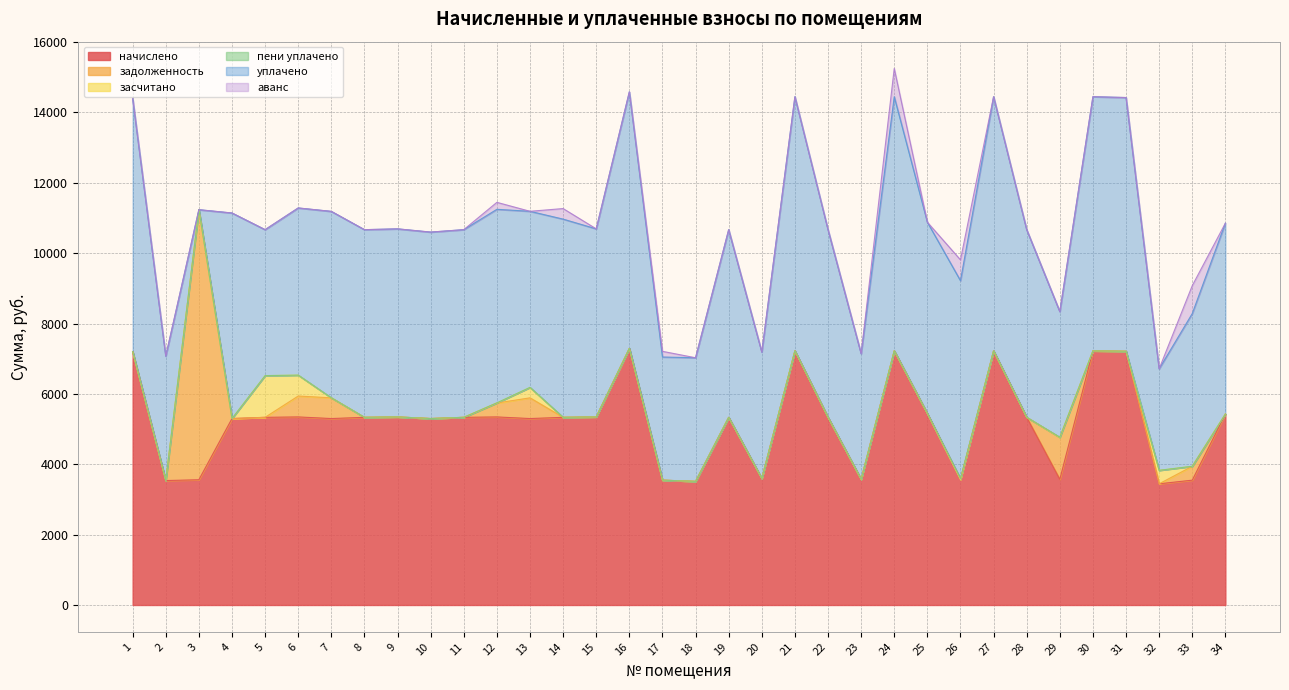

Rank the series at 4 from lowest to highest value.

задолженность, засчитано, пени уплачено, аванс, начислено, уплачено